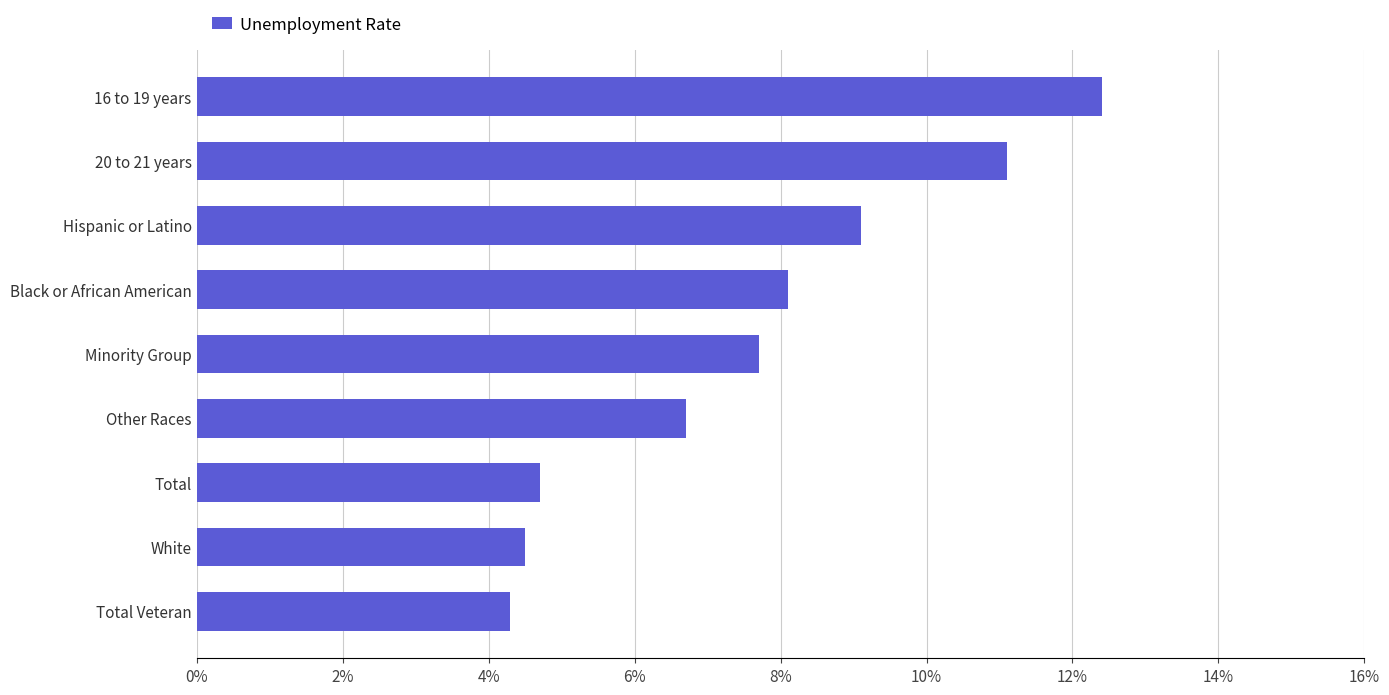

What is the difference between the maximum and second lowest values?

7.9